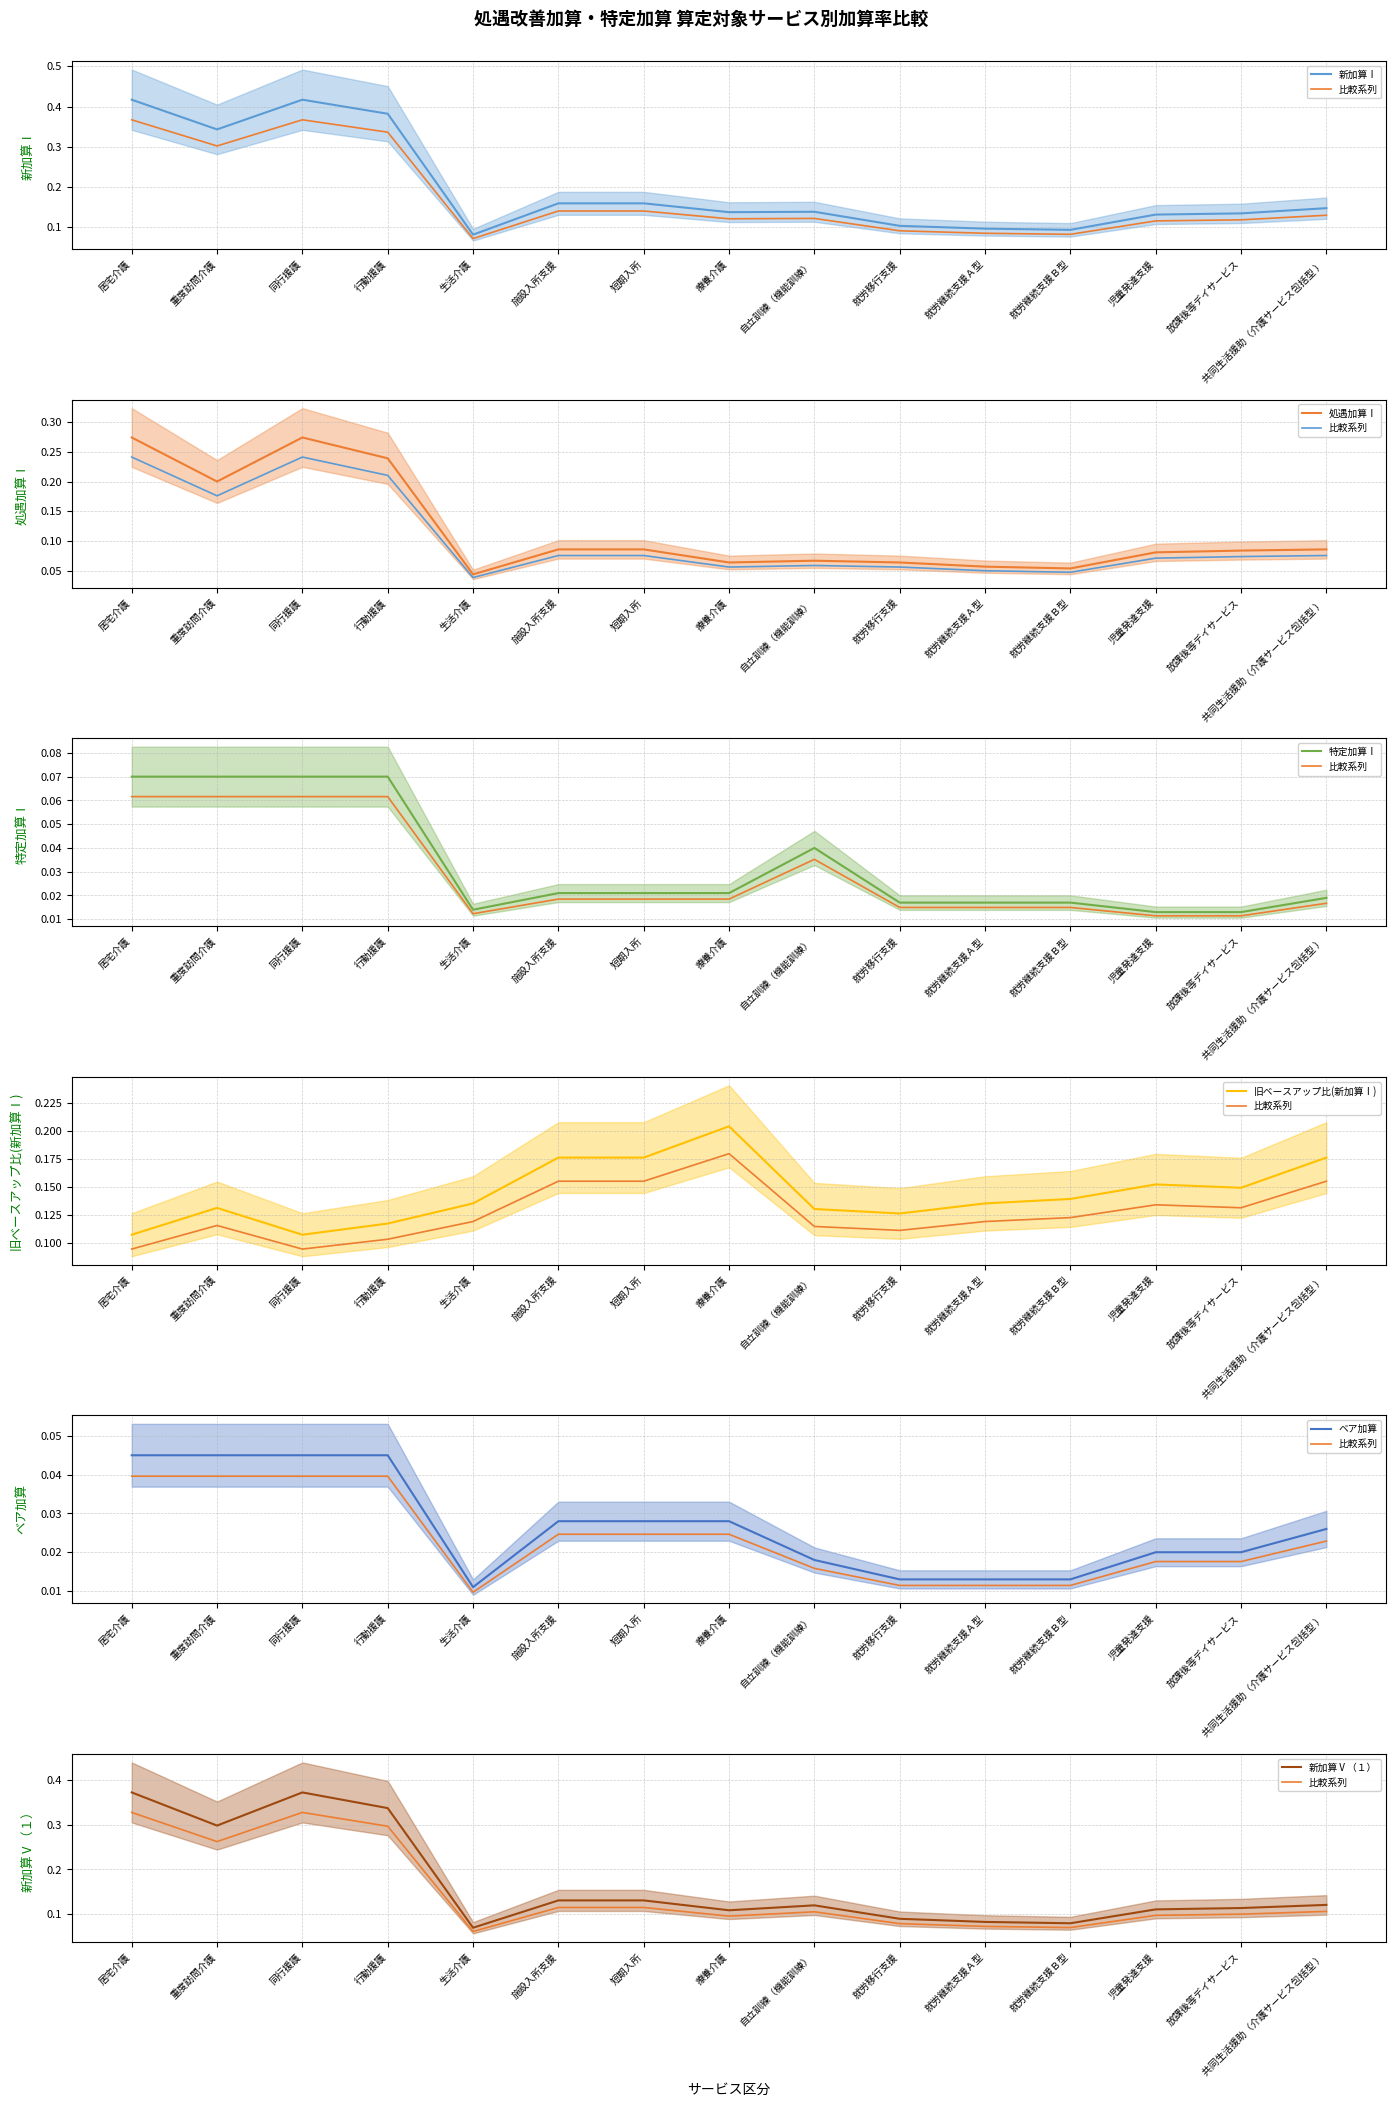

True or false: ベア加算 and 新加算Ⅰ cross at least once.

False